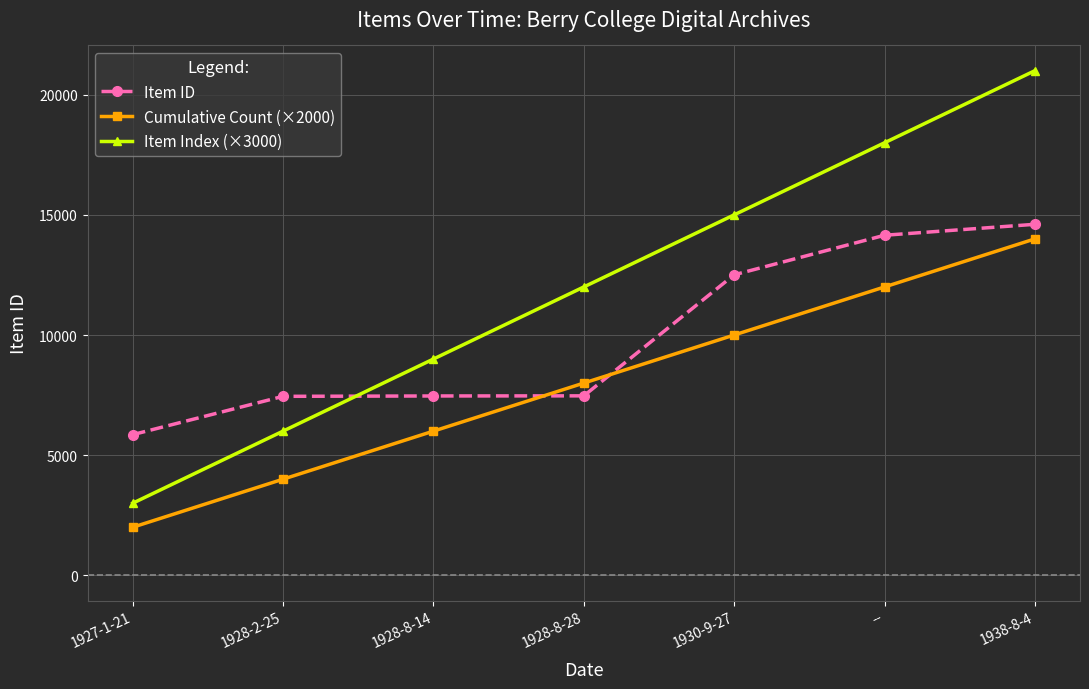

Which series ends up on top after the final intersection of Cumulative Count (×2000) and Item ID?

Item ID